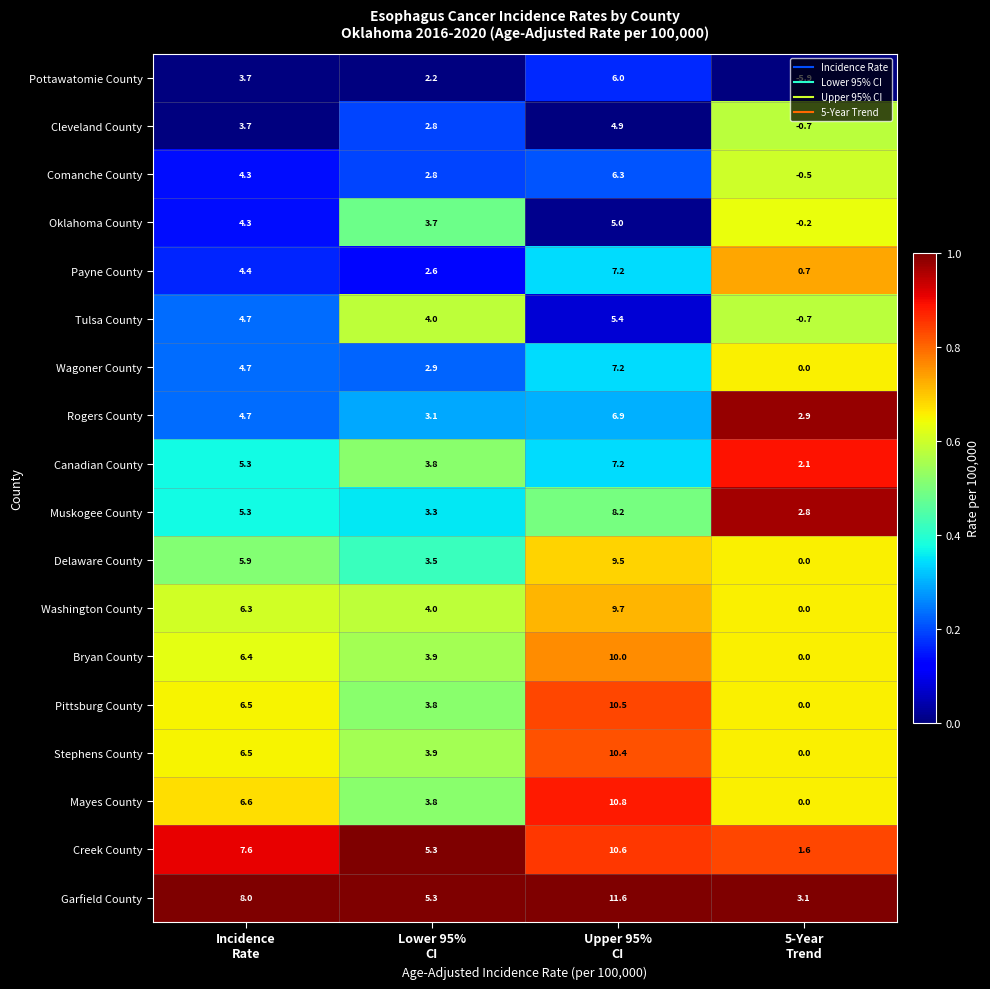

What is the total value across all series at Incidence
Rate?

98.9